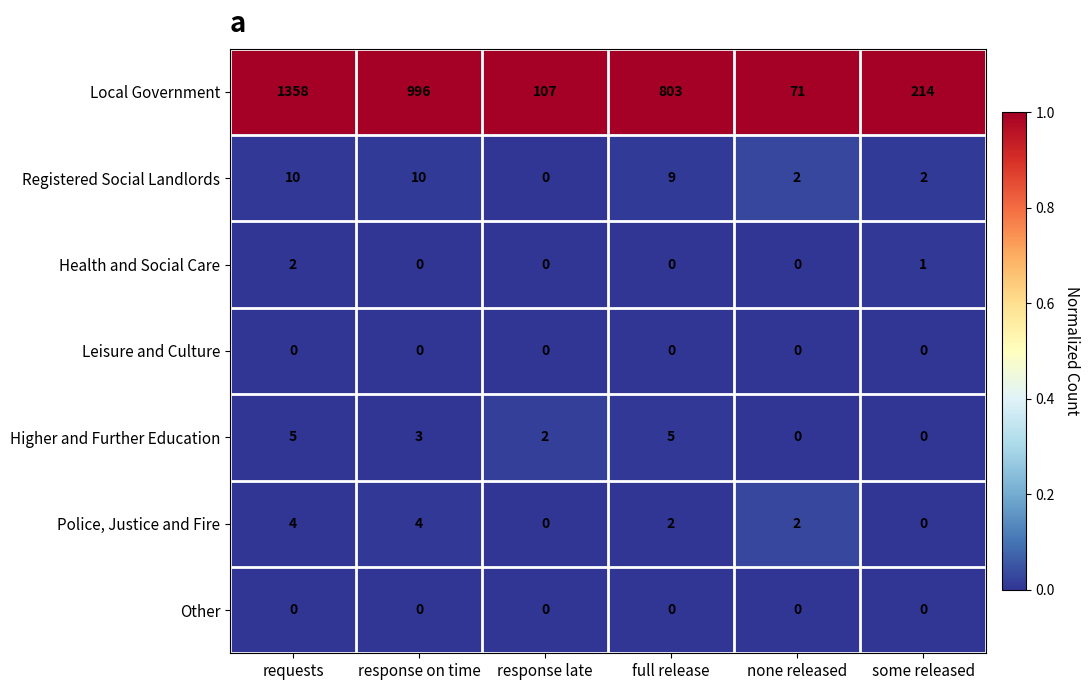

How many Higher and Further Education values are between 0 and 5?

6